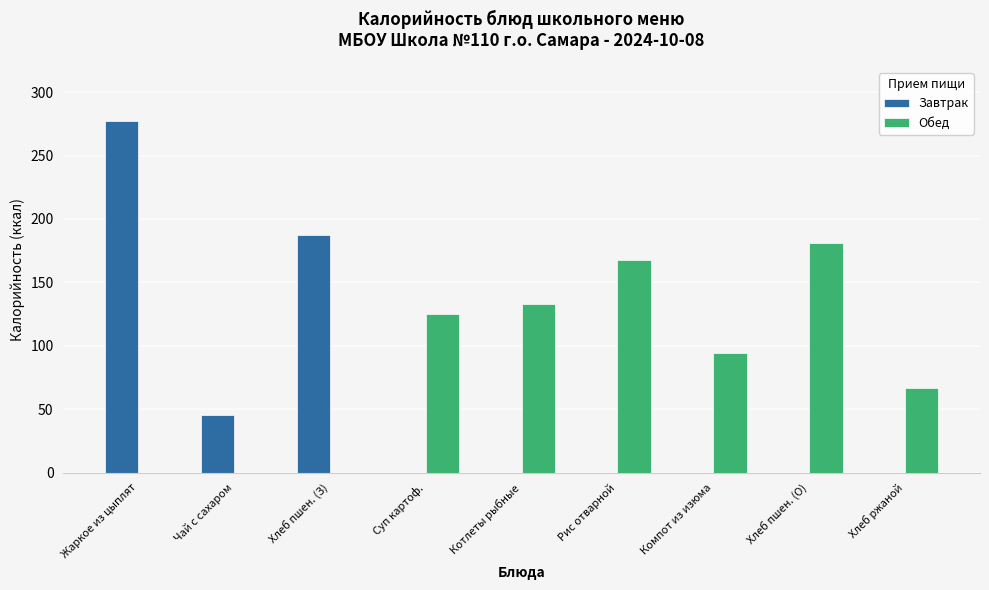

At which category is the sum across all series the highest?

Жаркое из цыплят